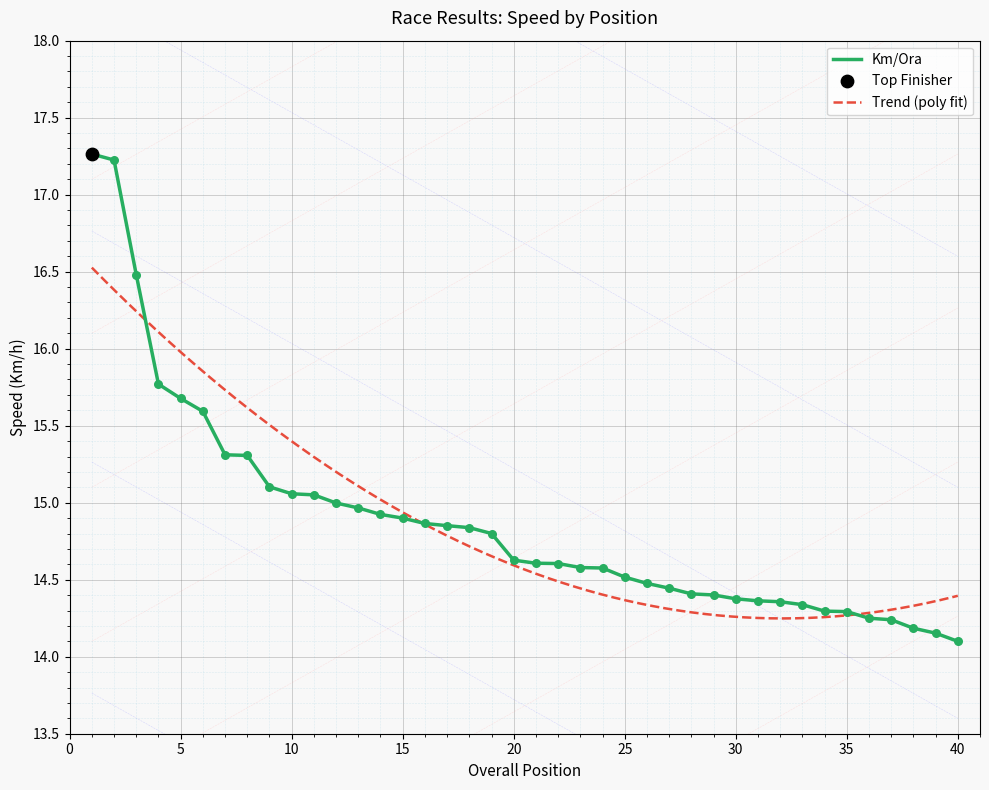

What is the ratio of the value at 1 to the value at 8?

1.1